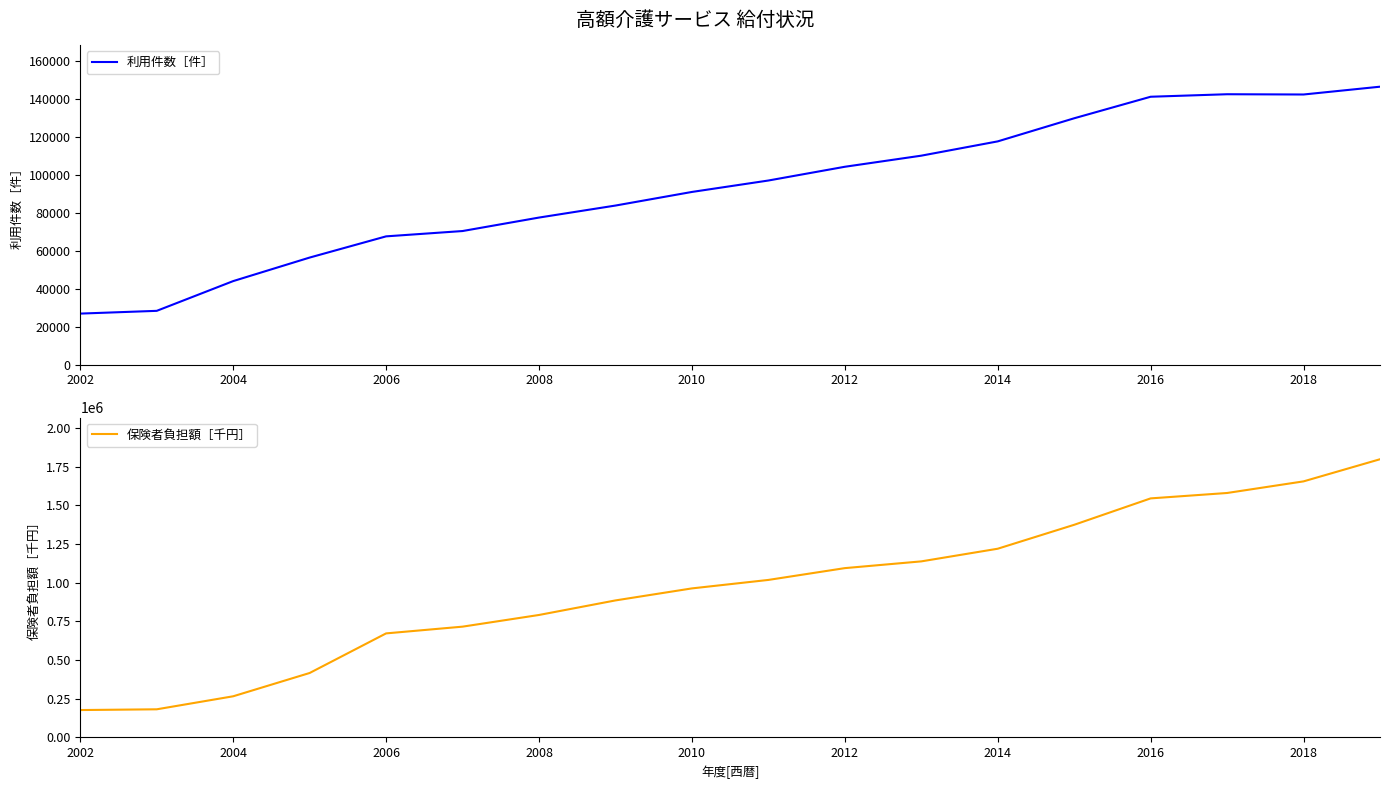

The value of 利用件数［件］ at 2006 is 67545. True or false?

True